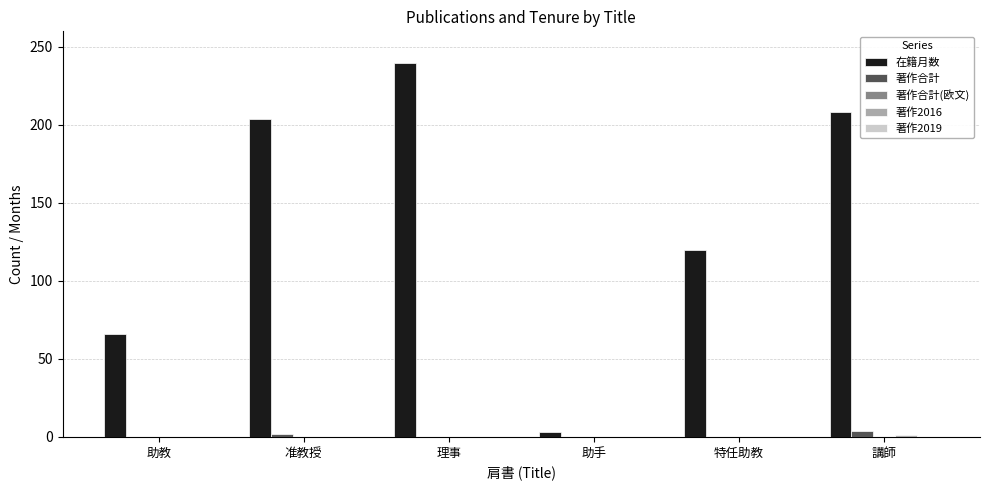

Between 准教授 and 助手, which series saw the biggest shift?

在籍月数